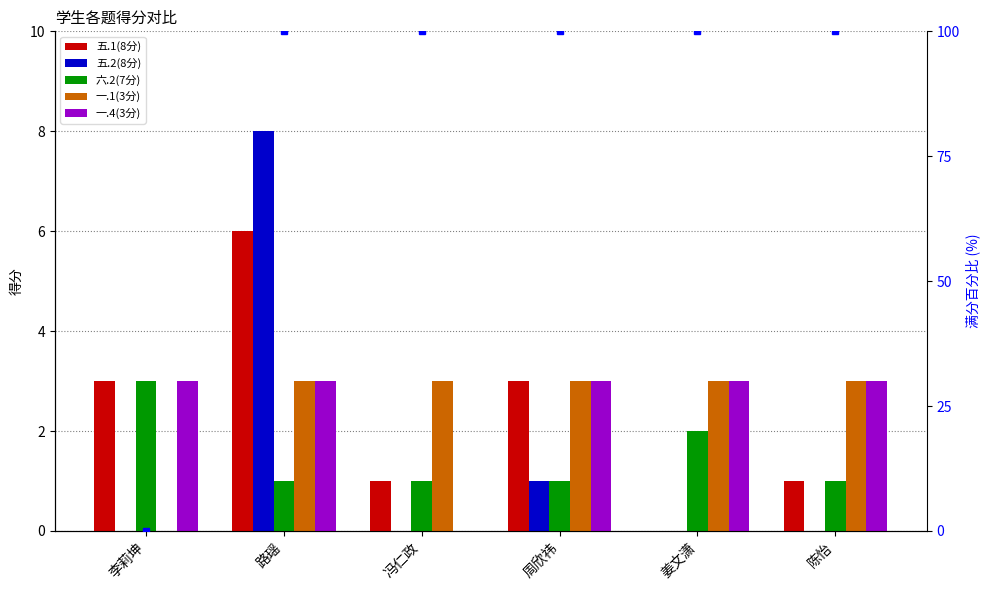

Count the number of categories in the chart.

6